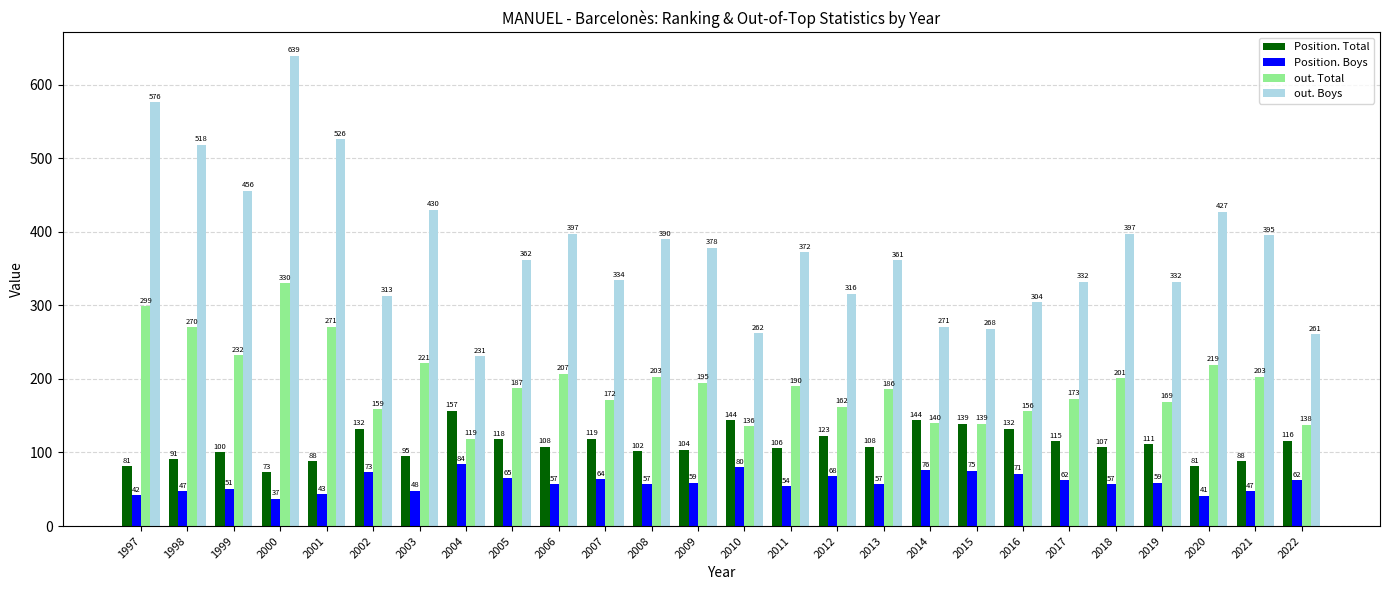

The value of out. Boys at 2000 is 1110. True or false?

False